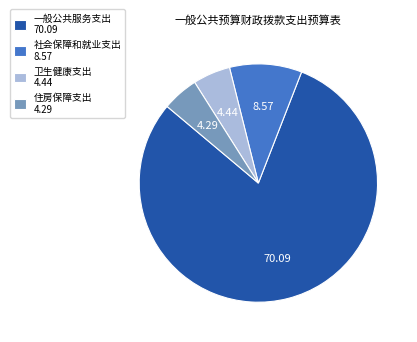

Do 社会保障和就业支出 8.57 and 住房保障支出 4.29 together represent more than half of the pie?

No